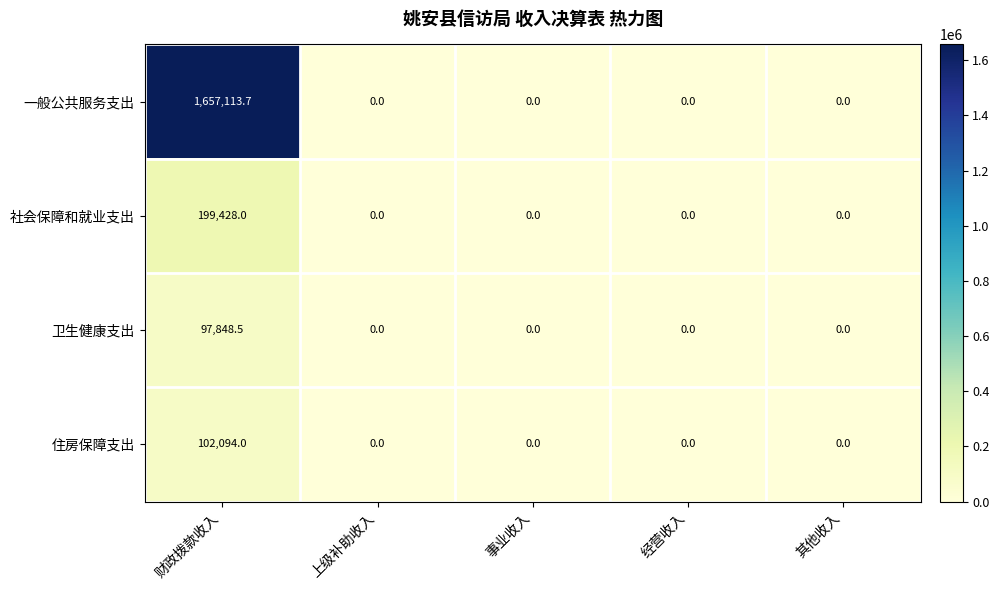

How many values in the 住房保障支出 series exceed 0?

1